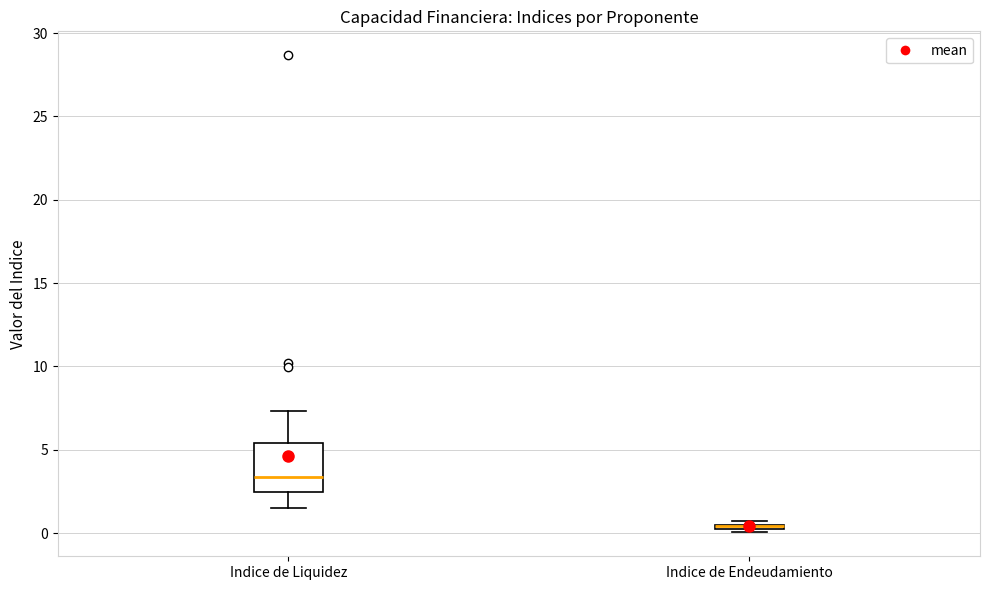

Where is the lower edge of the box for Indice de Liquidez on the y-axis? The values are not printed on the chart, so give them approximately, as read against the axis.

2.5